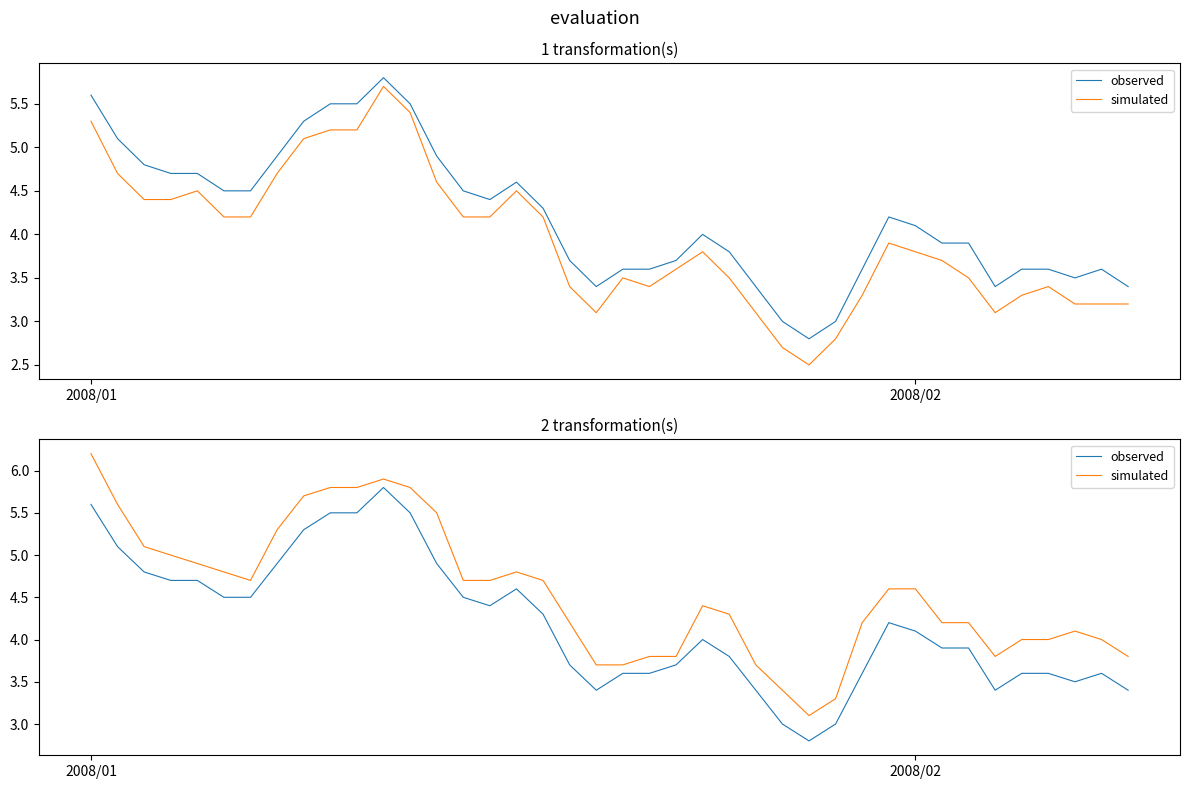

Does the chart display data point markers on the line(s)?

No